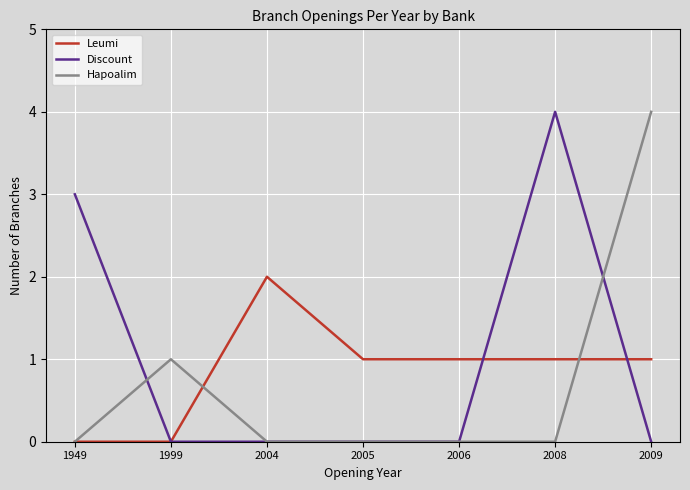

Is it true that Discount equals 0 at 2005?

True